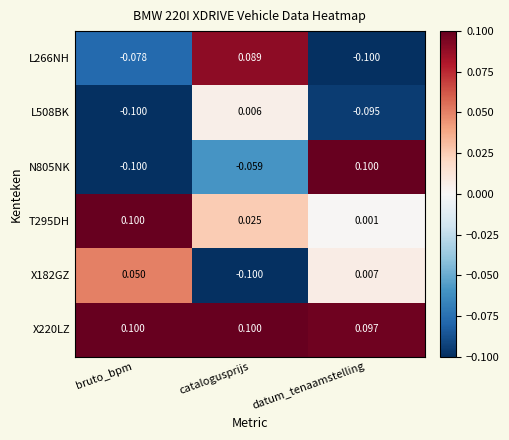

List the labels in order of L508BK value, largest first.

catalogusprijs, datum_tenaamstelling, bruto_bpm